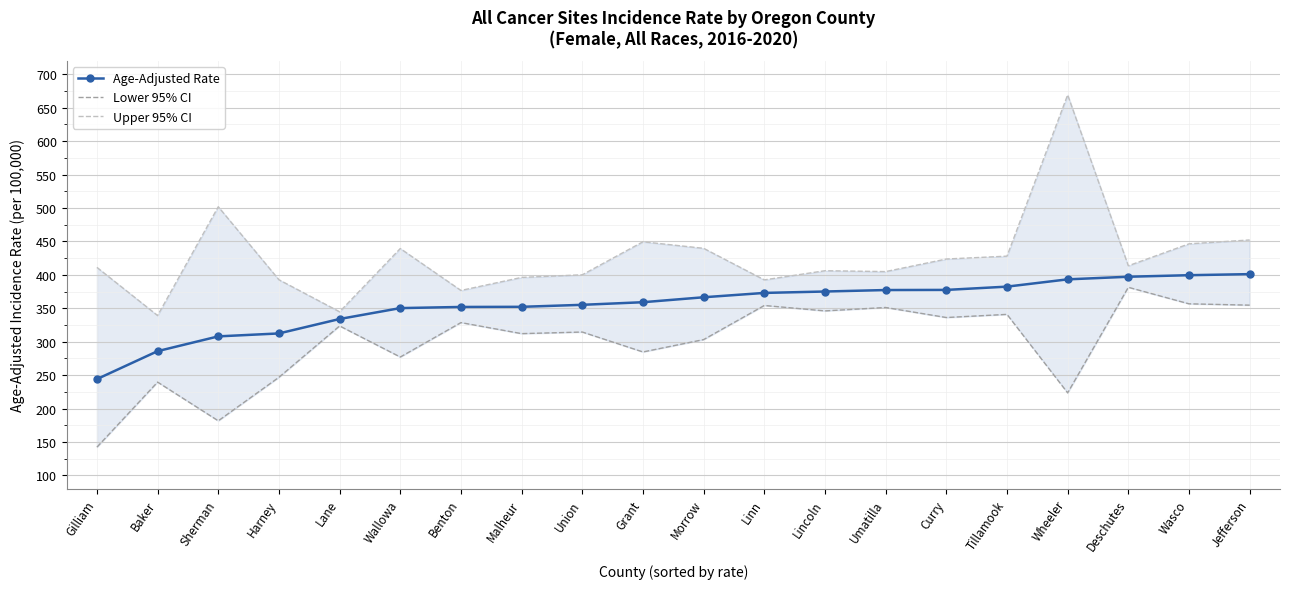

Reading left to right, list all the values displayed in this chart.

Age-Adjusted Rate: Gilliam=244.0	Baker=285.8	Sherman=307.9	Harney=312.3	Lane=333.9	Wallowa=350.2	Benton=351.9	Malheur=352.1	Union=355.1	Grant=359.0	Morrow=366.4	Linn=372.9	Lincoln=375.0	Umatilla=377.2	Curry=377.4	Tillamook=382.3	Wheeler=393.2	Deschutes=397.1	Wasco=399.4	Jefferson=401.0
Lower 95% CI: Gilliam=142.2	Baker=239.5	Sherman=181.6	Harney=246.7	Lane=323.5	Wallowa=277.0	Benton=328.5	Malheur=312.0	Union=314.4	Grant=284.6	Morrow=303.1	Linn=354.1	Lincoln=346.0	Umatilla=351.1	Curry=336.1	Tillamook=340.8	Wheeler=223.4	Deschutes=381.3	Wasco=356.6	Jefferson=354.6
Upper 95% CI: Gilliam=411.1	Baker=339.1	Sherman=501.8	Harney=392.6	Lane=344.7	Wallowa=439.3	Benton=376.6	Malheur=396.1	Union=400.0	Grant=449.4	Morrow=439.6	Linn=392.4	Lincoln=406.1	Umatilla=404.8	Curry=423.6	Tillamook=427.9	Wheeler=669.1	Deschutes=413.5	Wasco=446.3	Jefferson=452.1